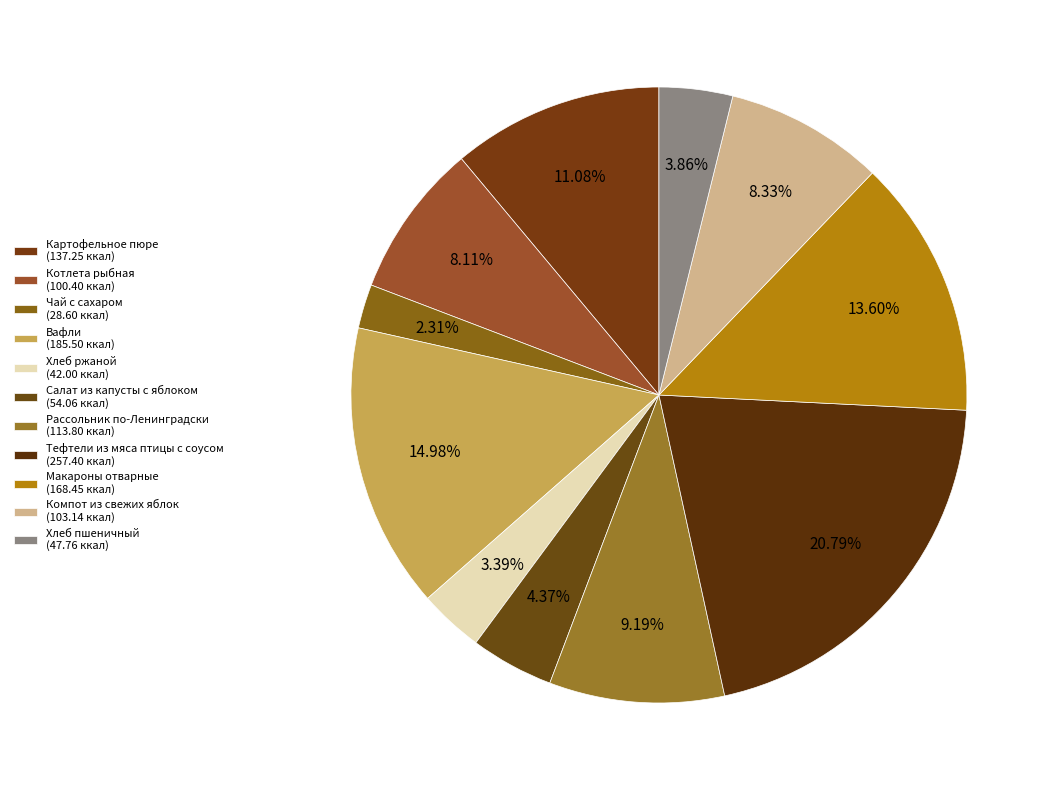

How many slices are in this pie chart?

11